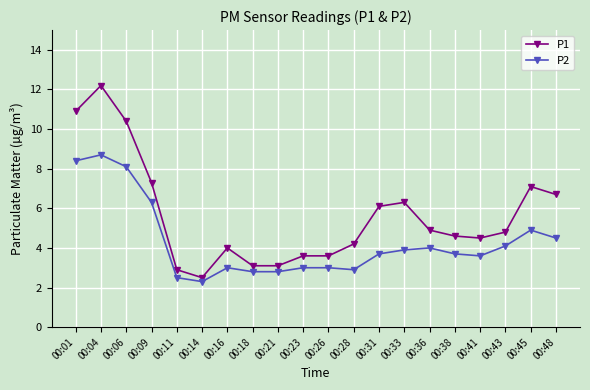

What is the sum of the P1 values at 00:16 and 00:31?

10.1